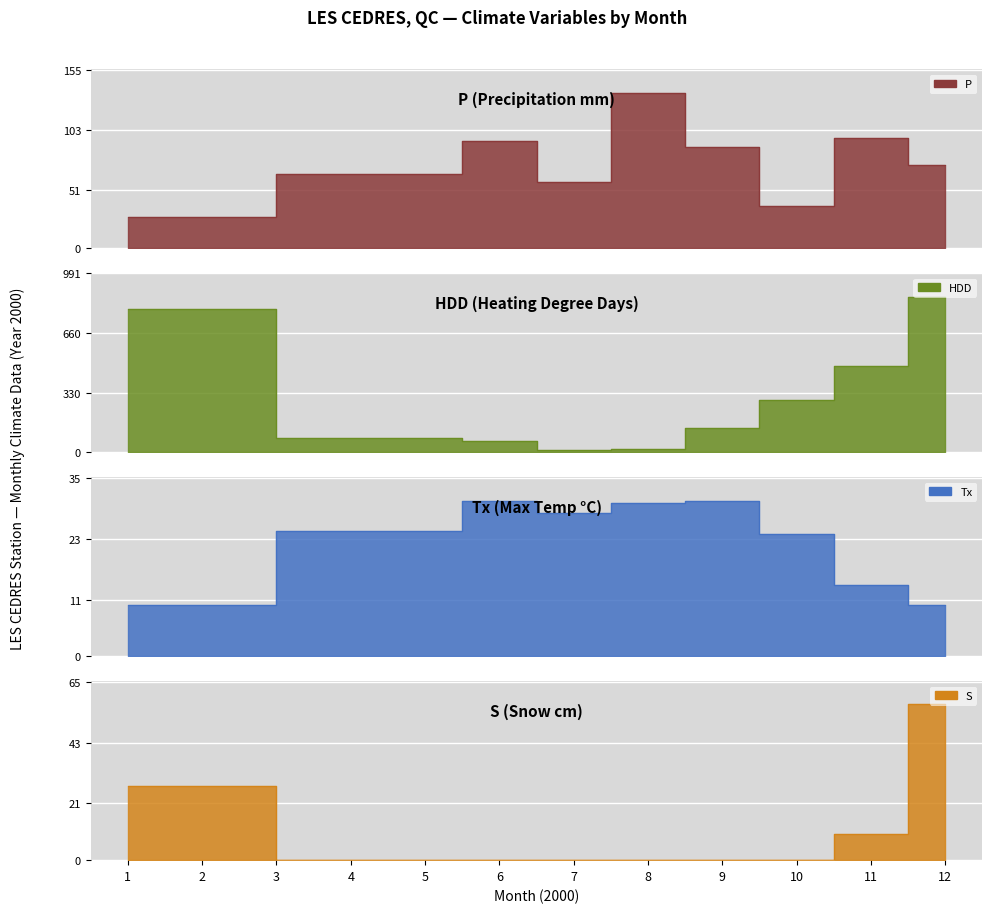

Reading left to right, extract all data points from this chart.

P: 27.0	64.4	93.0	57.8	135.4	88.4	37.1	96.0	72.5
HDD: 794.6	80.6	61.7	9.9	19.1	135.2	289.6	480.4	862.2
Tx: 10.0	24.5	30.5	28.0	30.0	30.5	24.0	14.0	10.0
S: 27.0	0.0	0.0	0.0	0.0	0.0	0.2	9.6	56.9